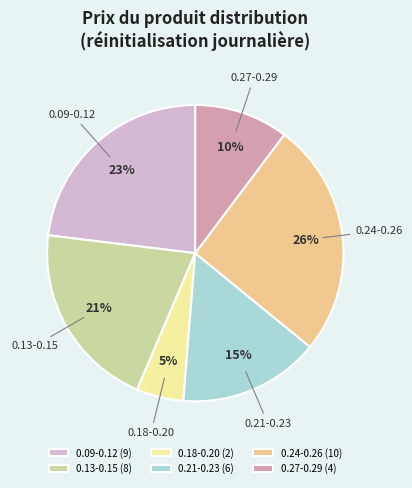

How many slices are in this pie chart?

6